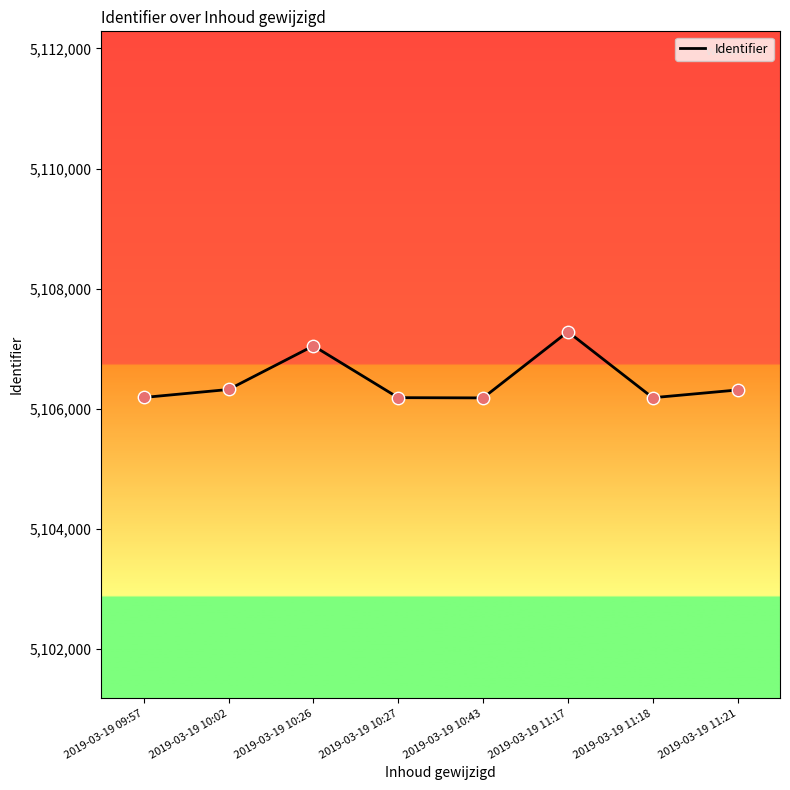

Between 2019-03-19 11:17 and 2019-03-19 09:57, which is larger?

2019-03-19 11:17